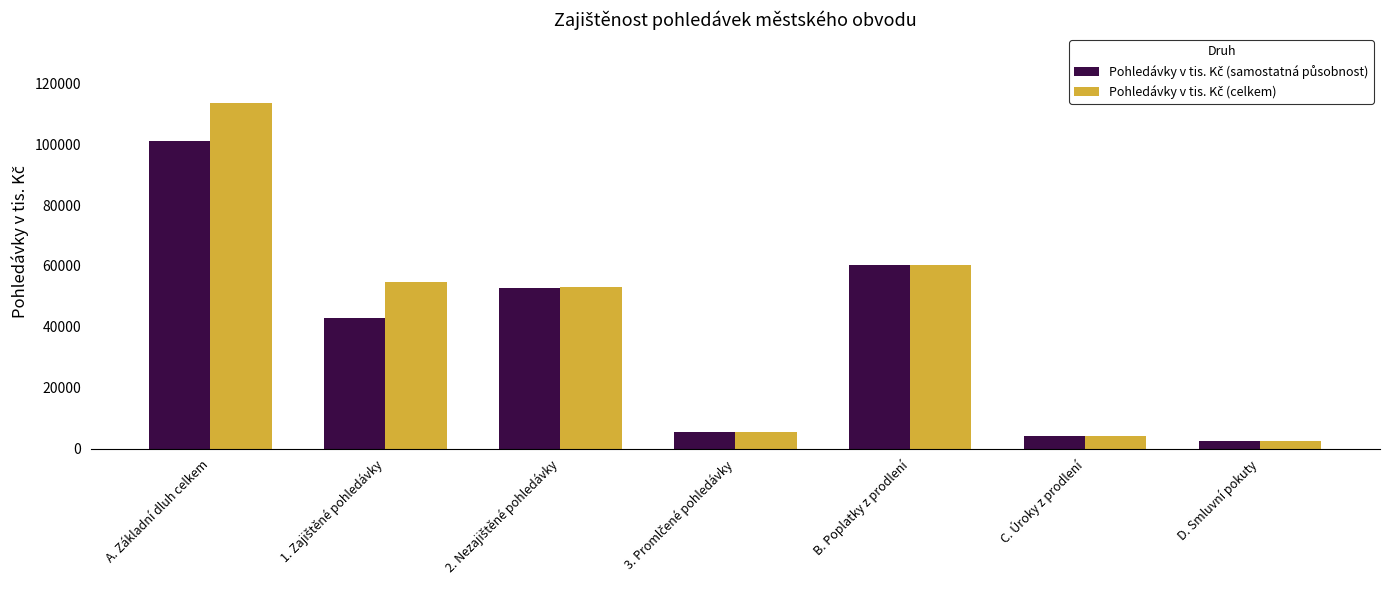

At how many categories does at least one series exceed 21610?

4